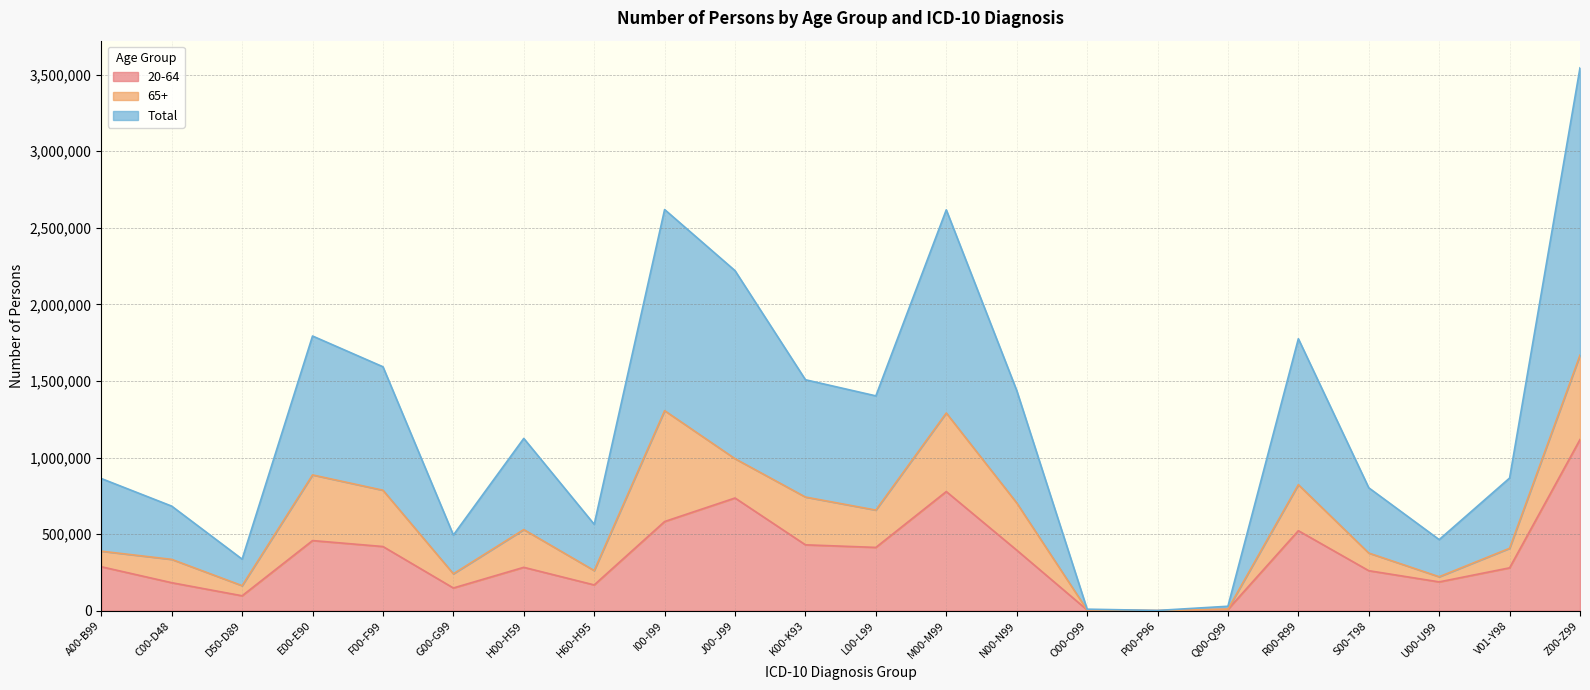

What is the sum of all 20-64 values?

7760313